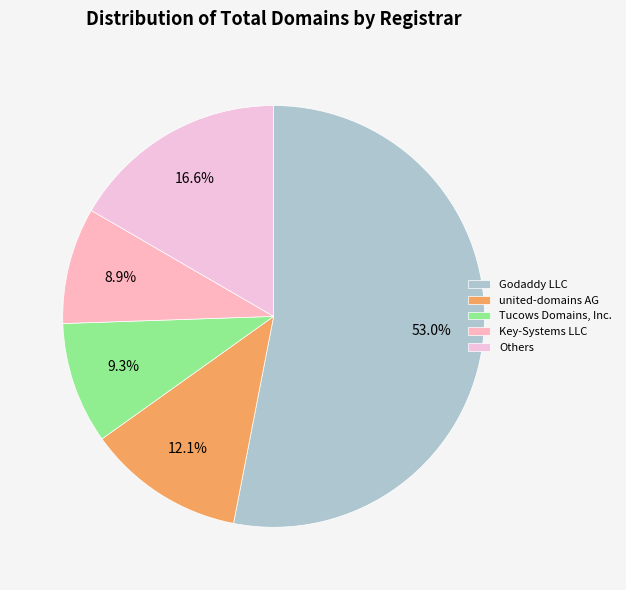

How many segments does this pie chart have?

5